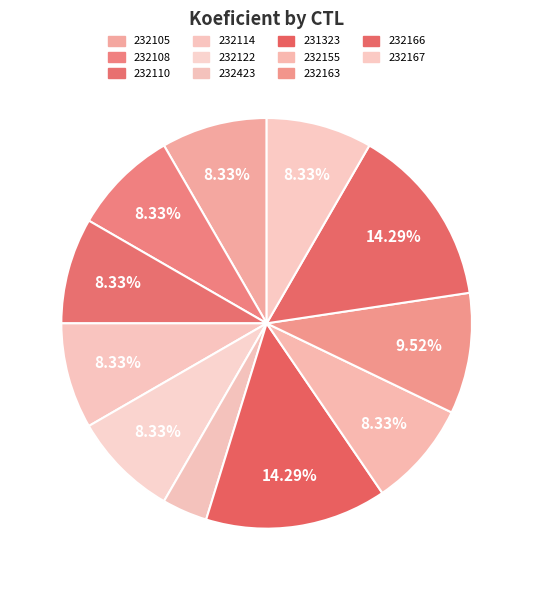

Combined, do 232108 and 232105 account for over 50%?

No